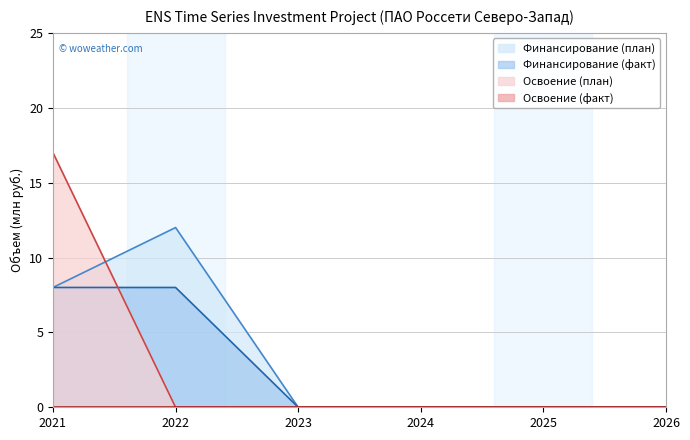

At which category does the chart reach its minimum across all series?

2023